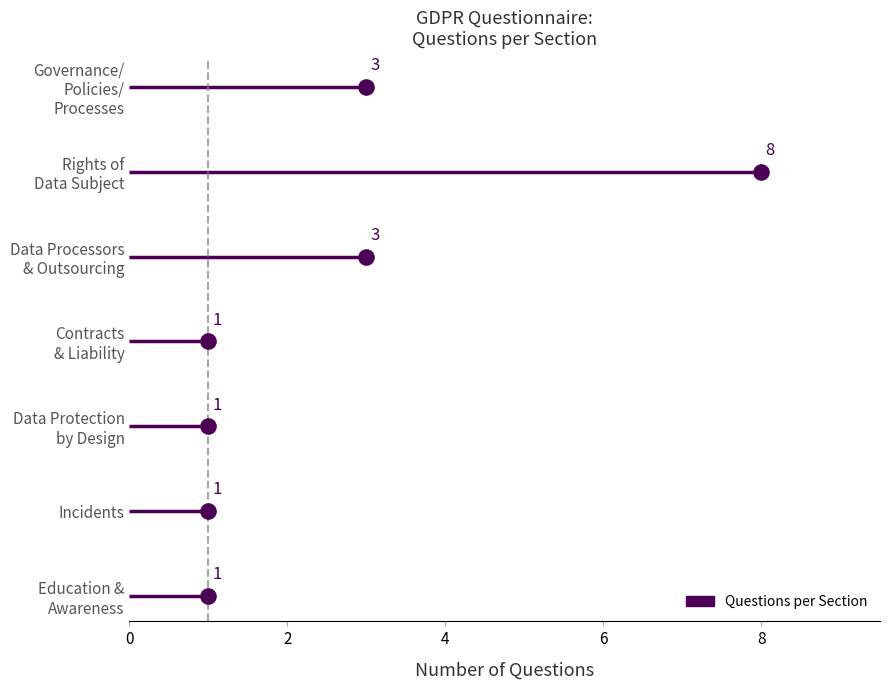

Which has a higher value, Rights of the Data Subject or Contracts & Liability?

Rights of the Data Subject